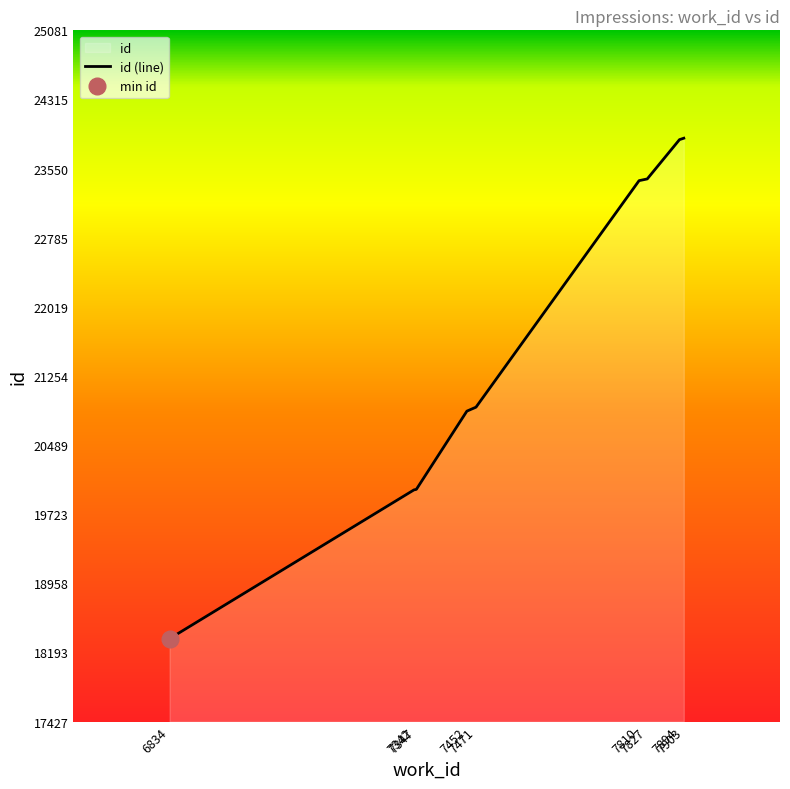

Does the chart have visible grid lines?

No